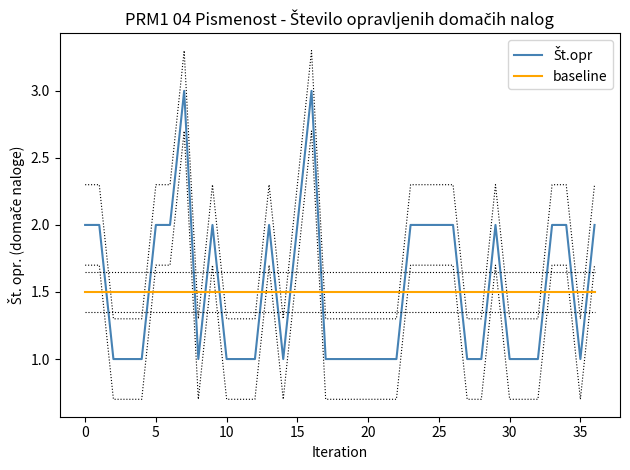

What is the difference between the maximum and minimum values in the Št.opr series?

2.0